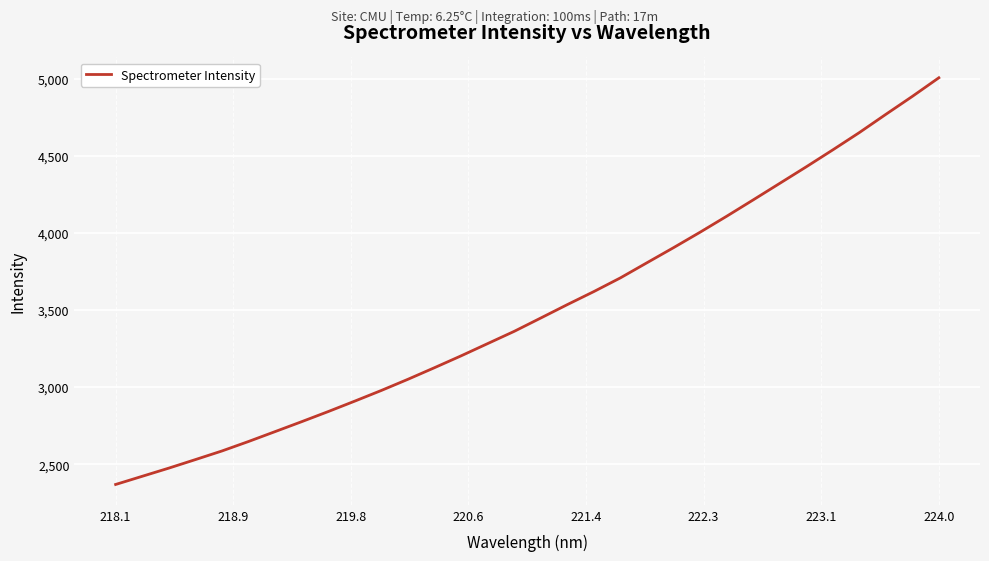

What is the smallest value displayed?

2368.5